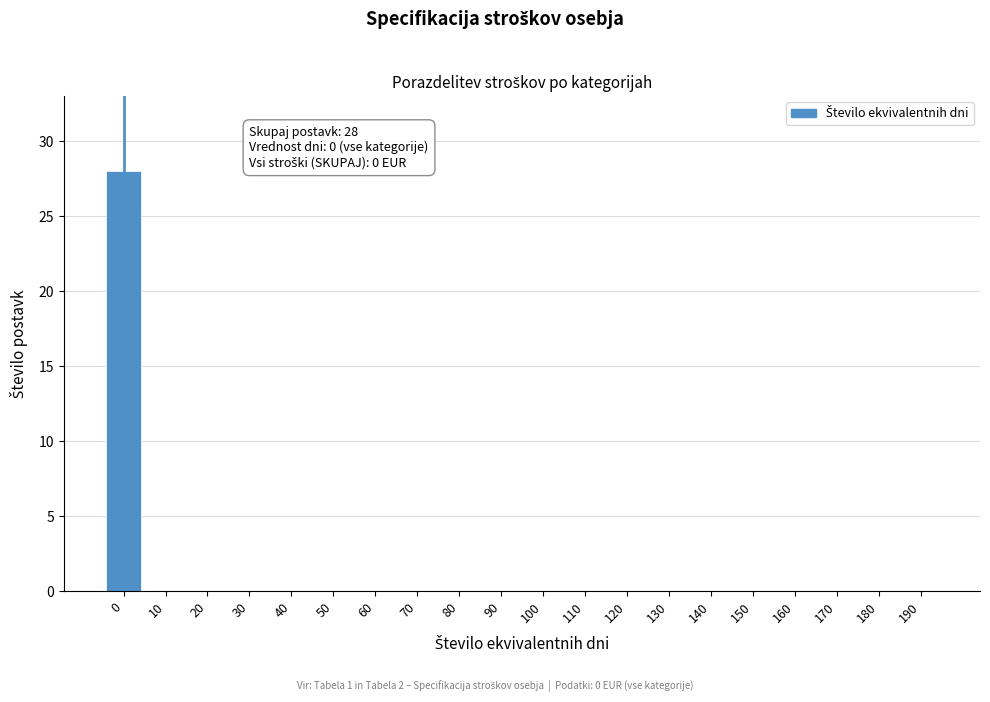

Reading left to right, extract all data points from this chart.

0=28	10=0	20=0	30=0	40=0	50=0	60=0	70=0	80=0	90=0	100=0	110=0	120=0	130=0	140=0	150=0	160=0	170=0	180=0	190=0